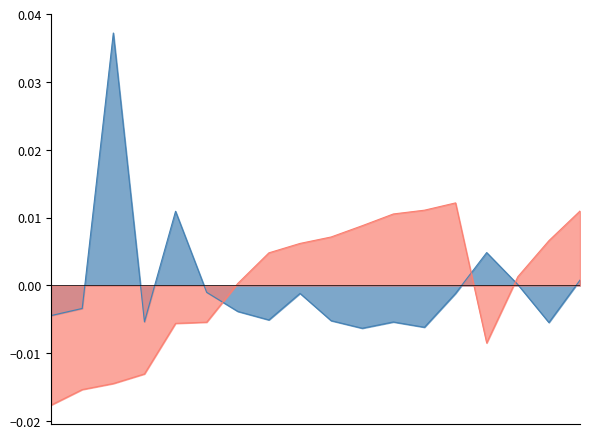

Which series ends up on top after the final intersection of Kode Paket (normalized) and Total Harga (normalized)?

Kode Paket (normalized)